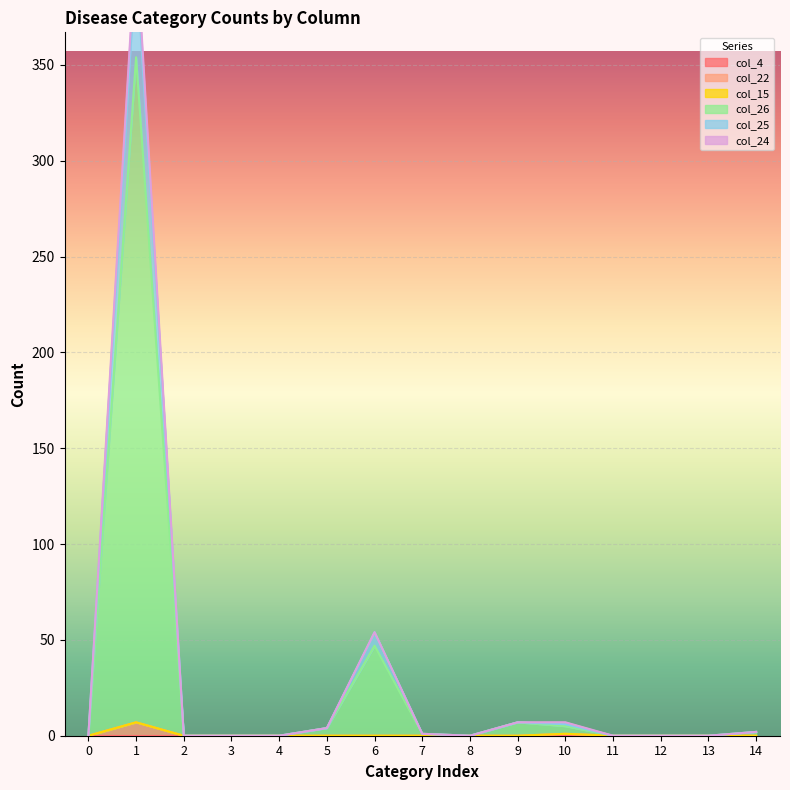

In col_25, how many points are lower than both neighbors (excluding endpoints)?

1